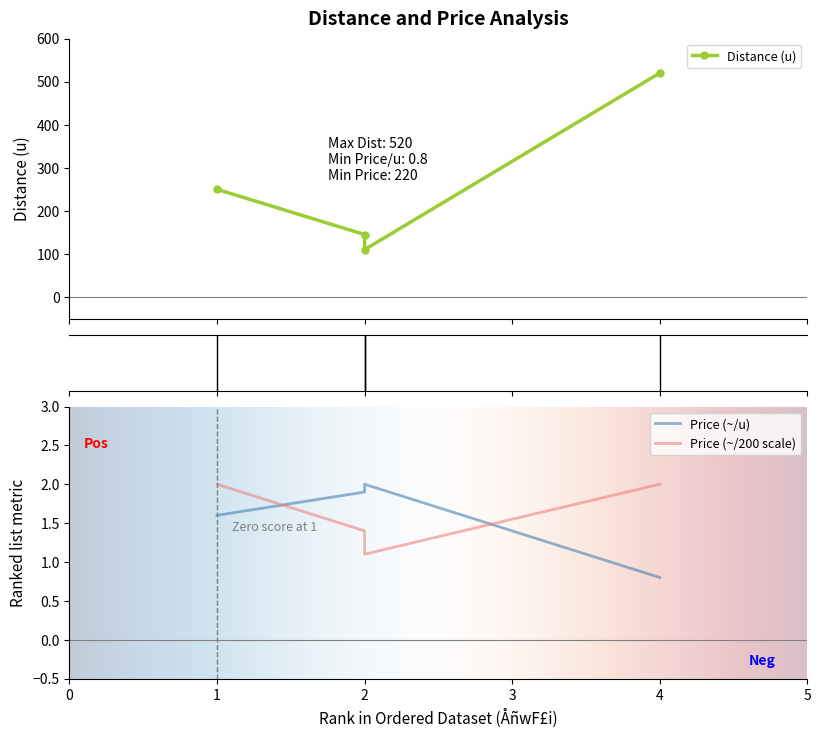

How many lines are shown in the chart?

3